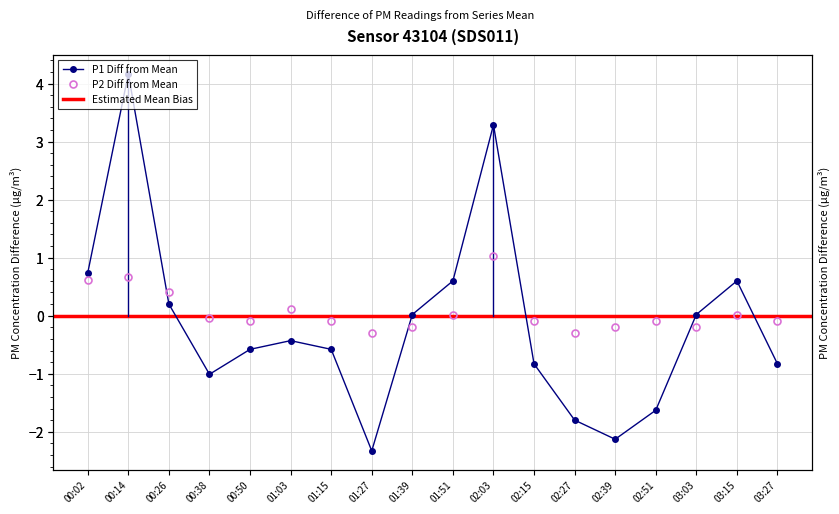

How many lines are shown in the chart?

2